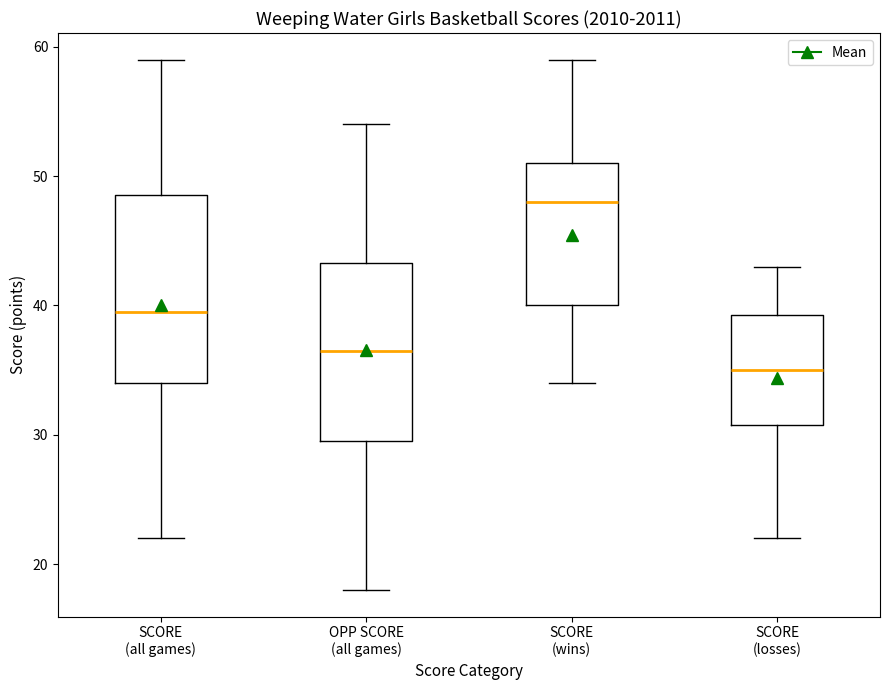

Reading left to right, transcribe this box plot: for each box, give where its median line is, the range the box spans, and where its two whiskers end, as read against the y-axis. The values are not printed on the chart, so give them approximately, as read against the axis.

SCORE (all games): median 40, box 34 to 49, whiskers 22 to 59
OPP SCORE (all games): median 37, box 30 to 43, whiskers 18 to 54
SCORE (wins): median 48, box 40 to 51, whiskers 34 to 59
SCORE (losses): median 35, box 31 to 39, whiskers 22 to 43